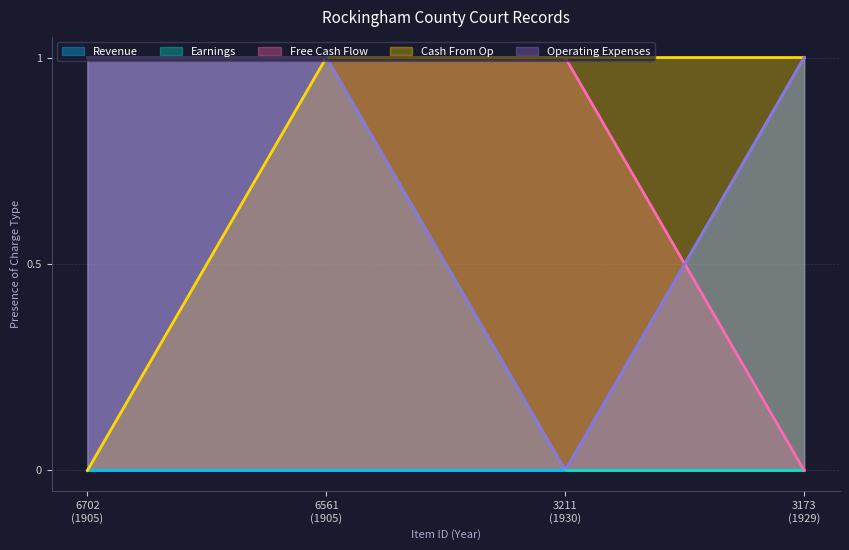

What are all the series names shown in the legend?

Revenue, Earnings, Free Cash Flow, Cash From Op, Operating Expenses